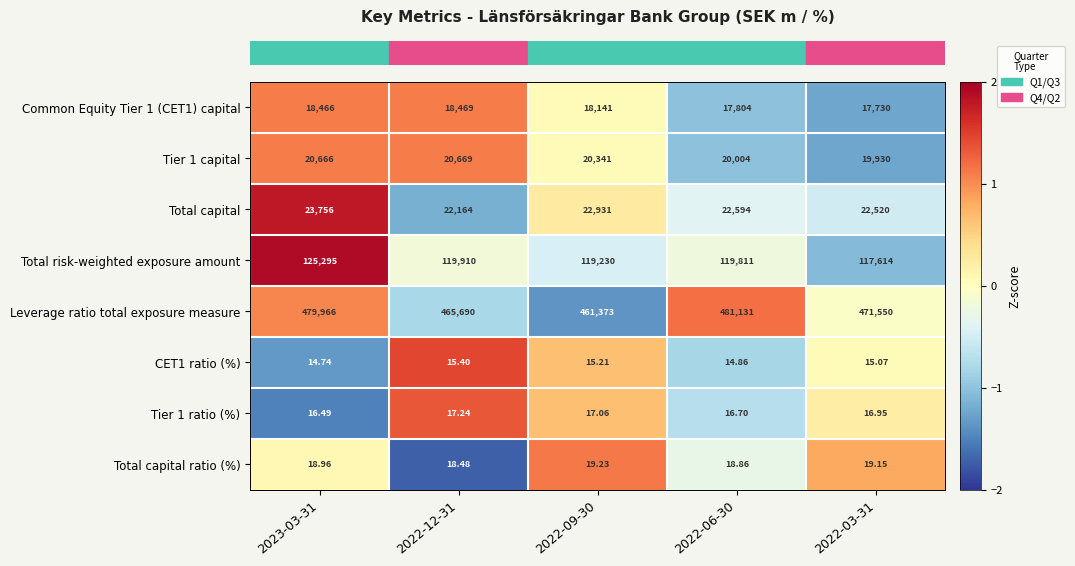

Is the value of Tier 1 ratio (%) at 2023-03-31 greater than the value of Total capital at 2022-06-30?

No